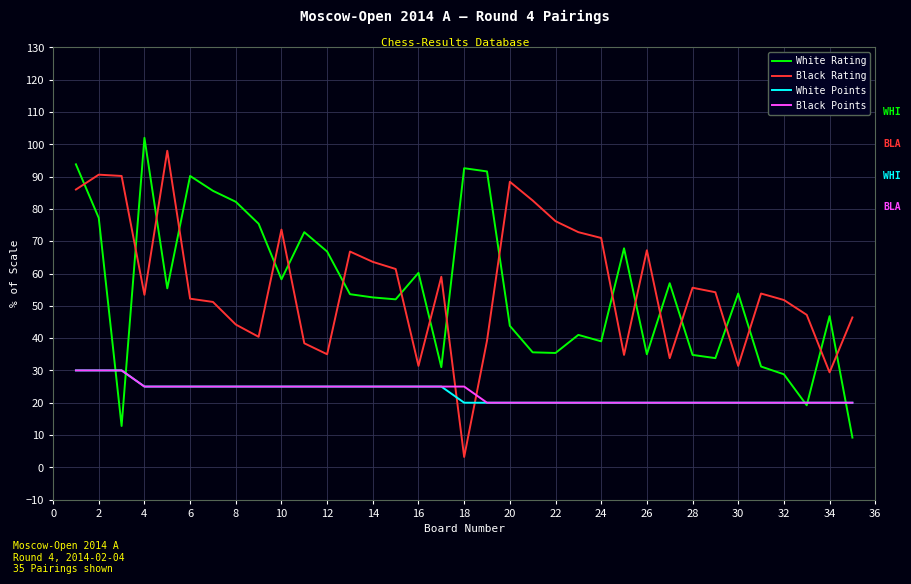

Which series has the largest total across all categories?

Black Rating